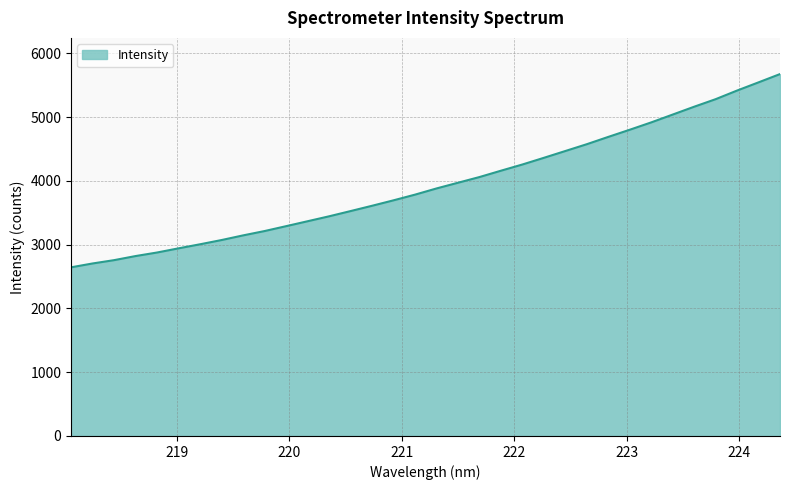

What is the greatest value displayed?

5676.4